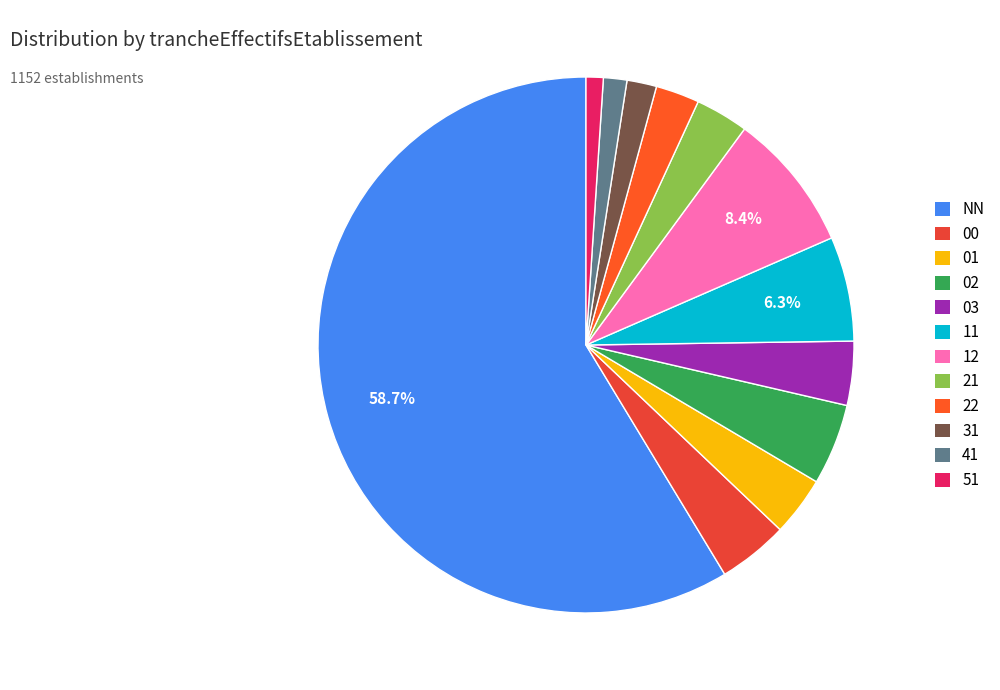

What percentage is the 21 slice, to the nearest percent?

3%